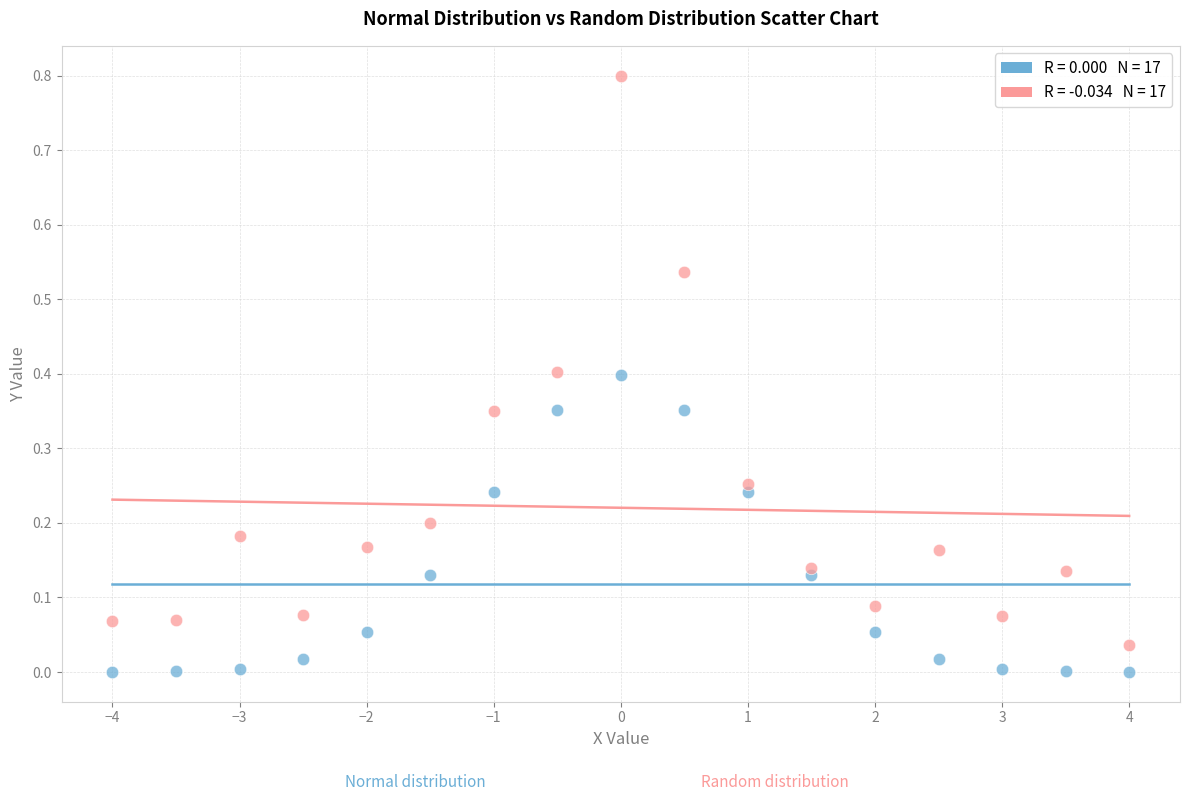

Across all data points, what is the range of X values (max minus min)?

8.0